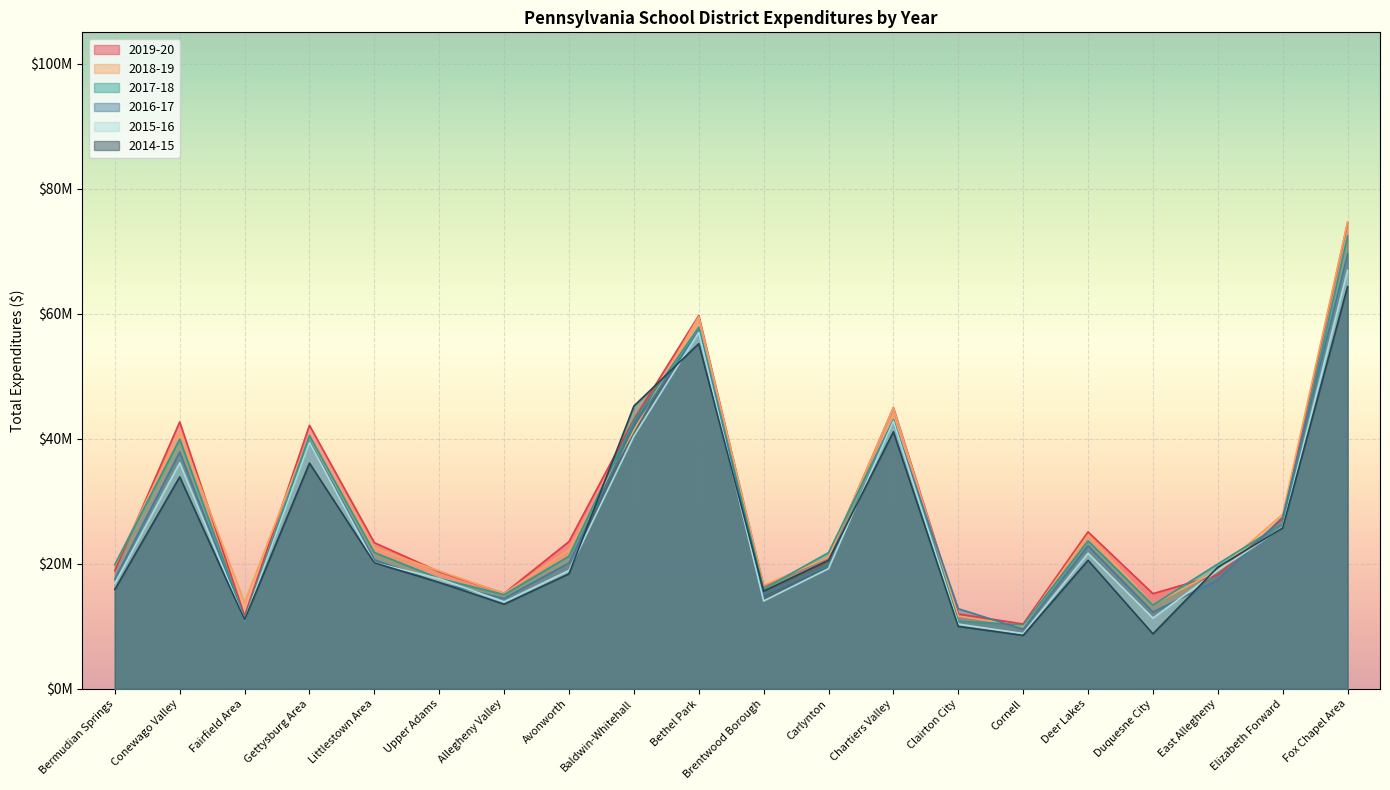

How many lines are shown in the chart?

6